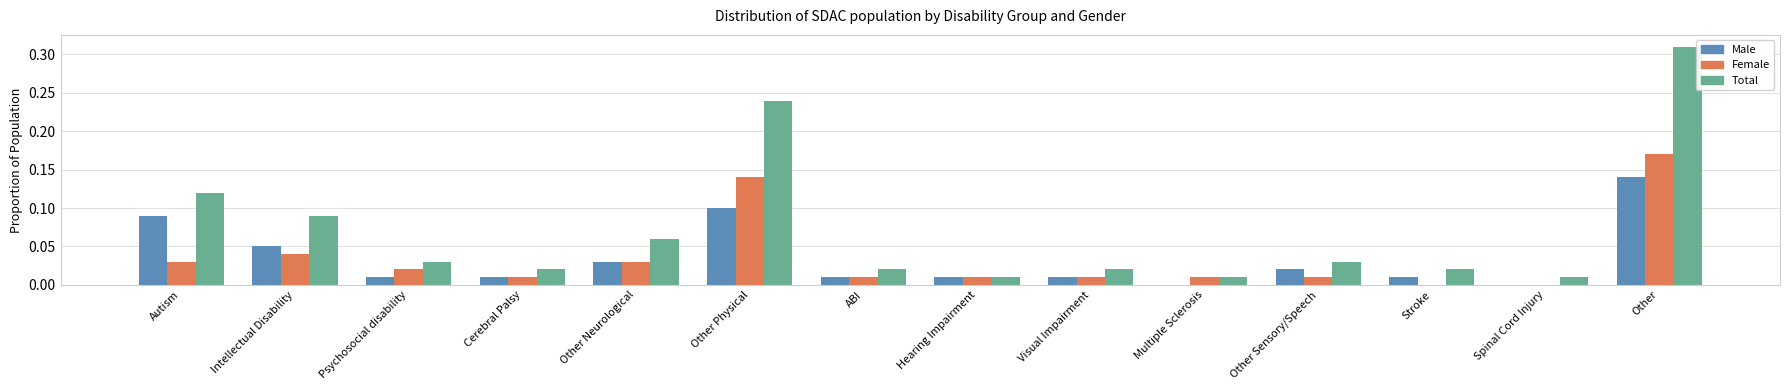

Which category has the highest value in the Female series?

Other